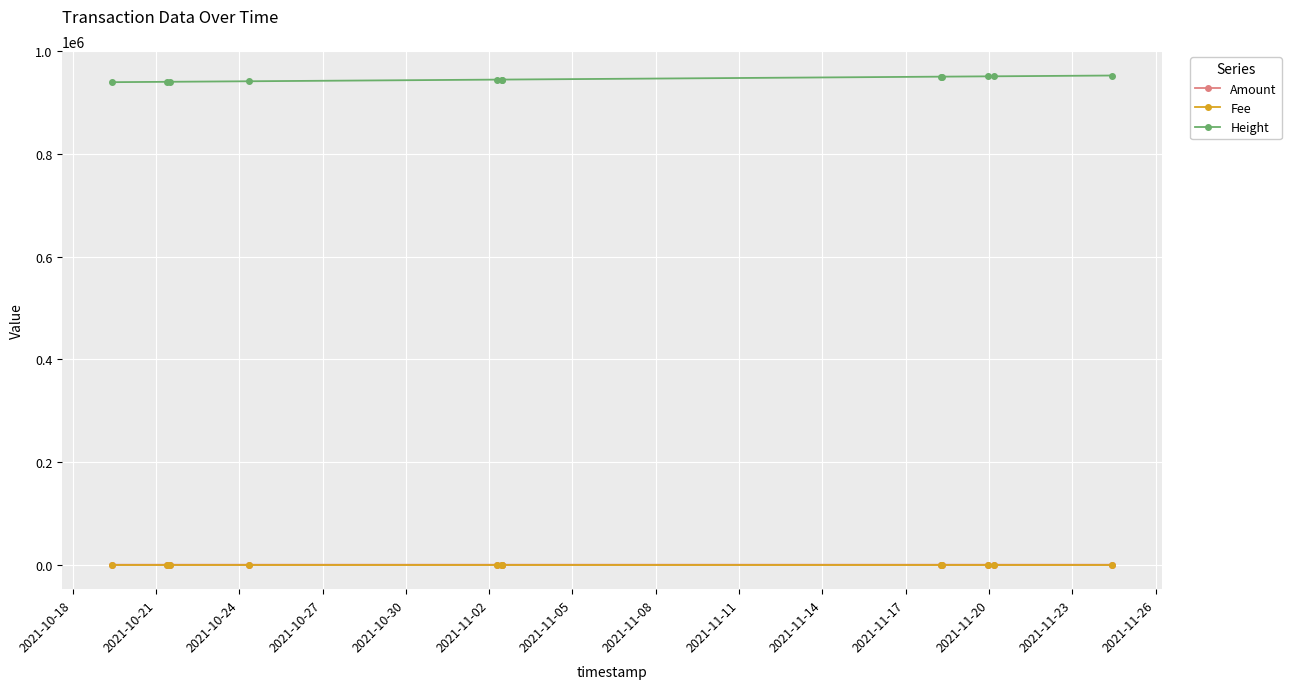

Which series has the largest total across all categories?

Height